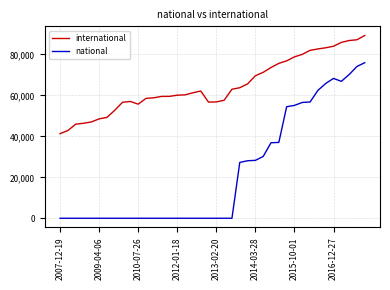

Which series has the largest total across all categories?

international